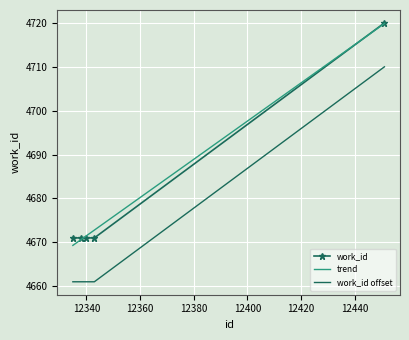

What is the lowest value of the work_id series?

4671